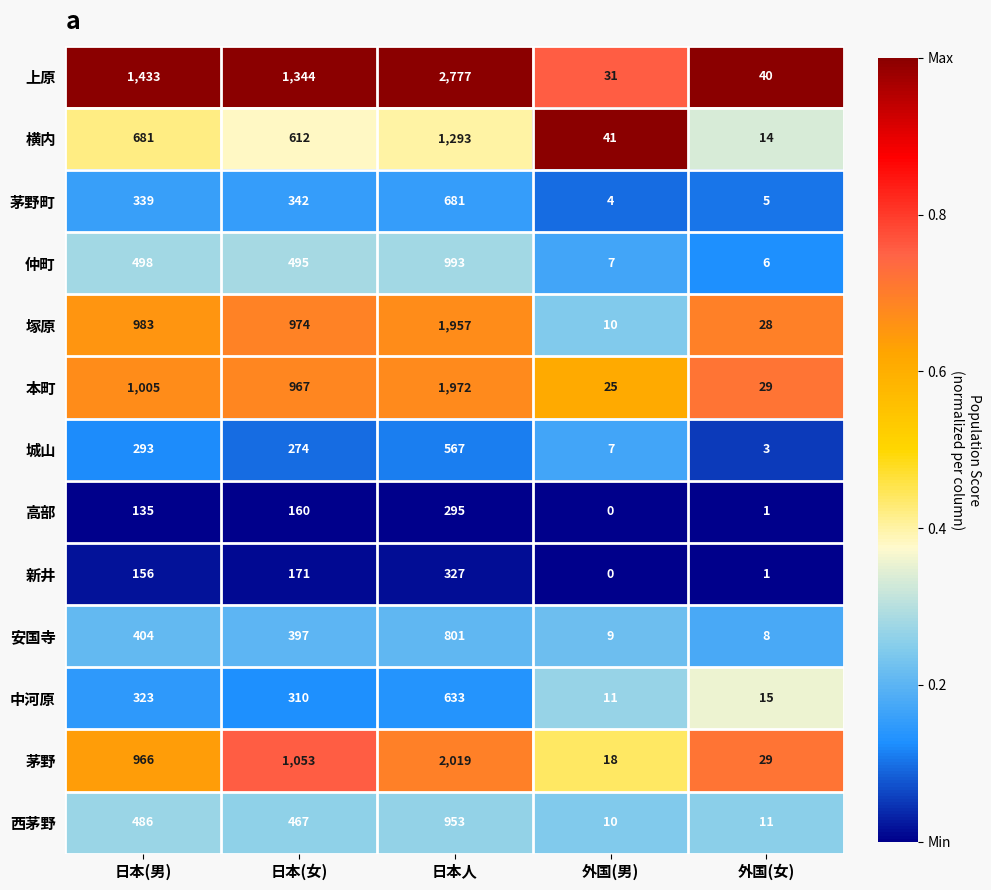

Which series has the largest total across all categories?

上原